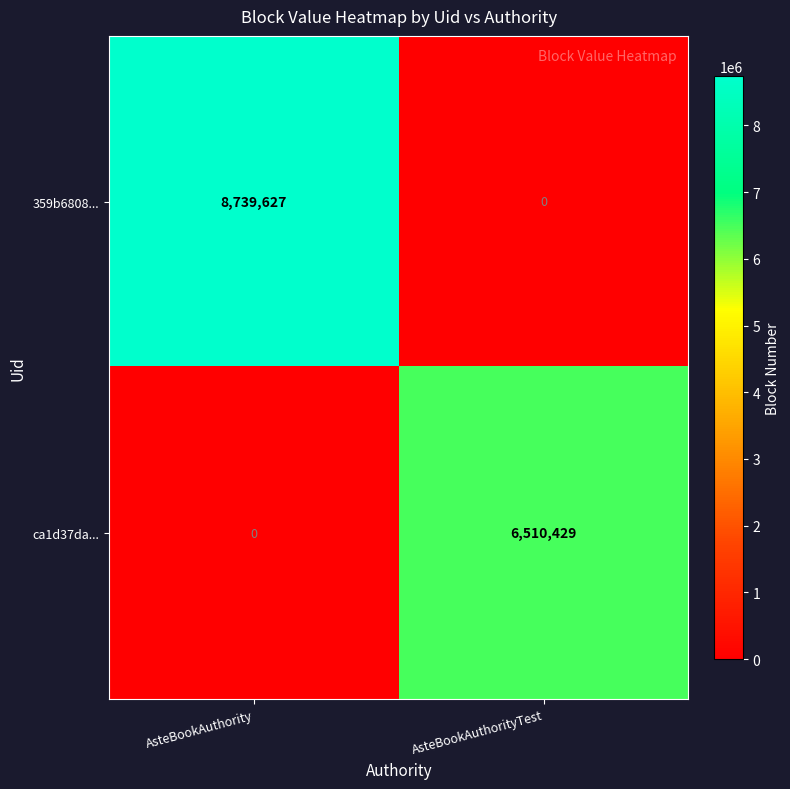

Rank the series at AsteBookAuthorityTest from lowest to highest value.

359b6808..., ca1d37da...